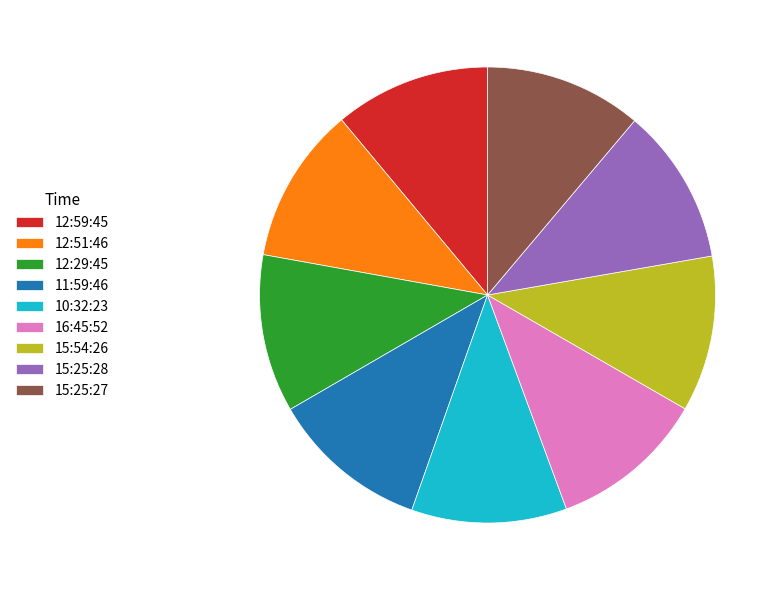

Combined, do 12:59:45 and 12:51:46 account for over 50%?

No